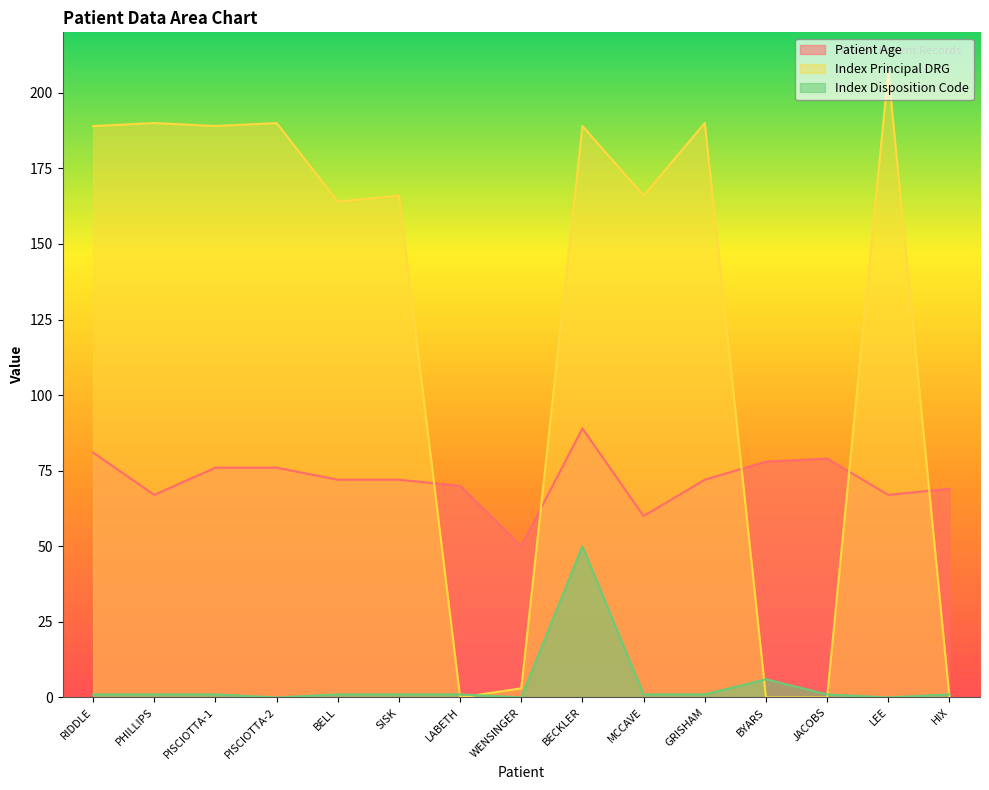

Reading left to right, list all the values displayed in this chart.

Patient Age: 81	67	76	76	72	72	70	50	89	60	72	78	79	67	69
Index Principal DRG: 189	190	189	190	164	166	0	3	189	166	190	0	0	207	0
Index Disposition Code: 1	1	1	0	1	1	1	0	50	1	1	6	1	0	1